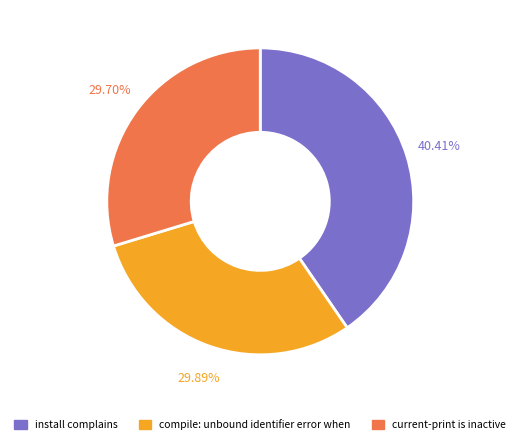

The current-print is inactive slice represents 15% of the pie. True or false?

False